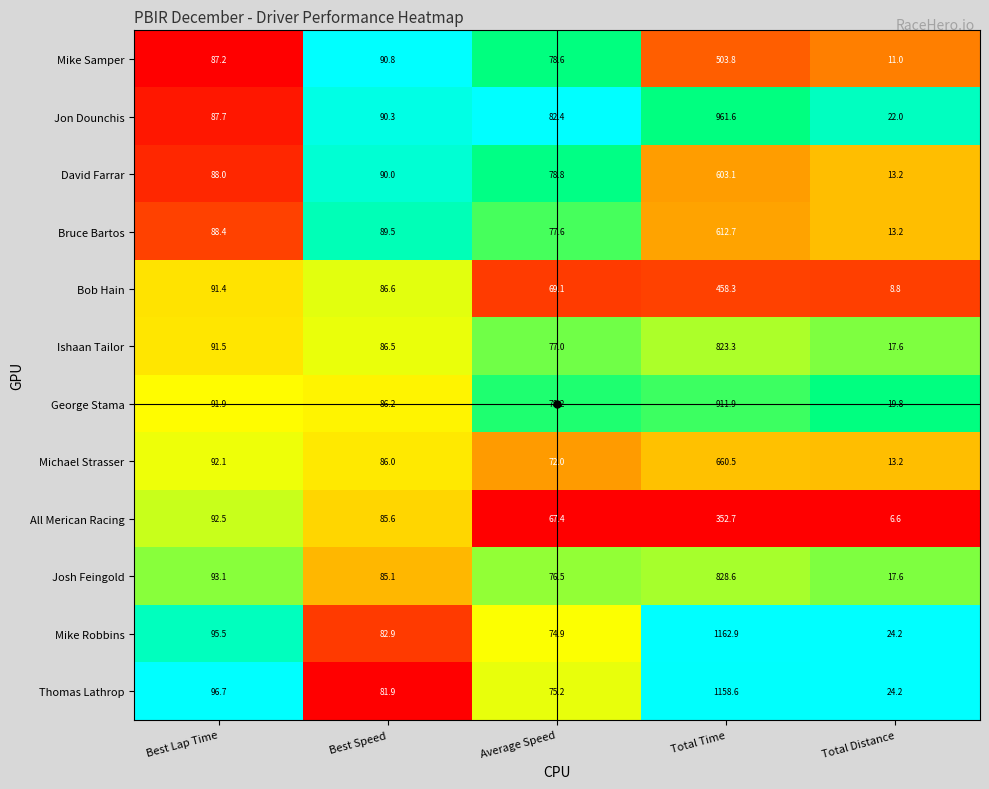

What value does the David Farrar series have at Best Lap Time?

88.0